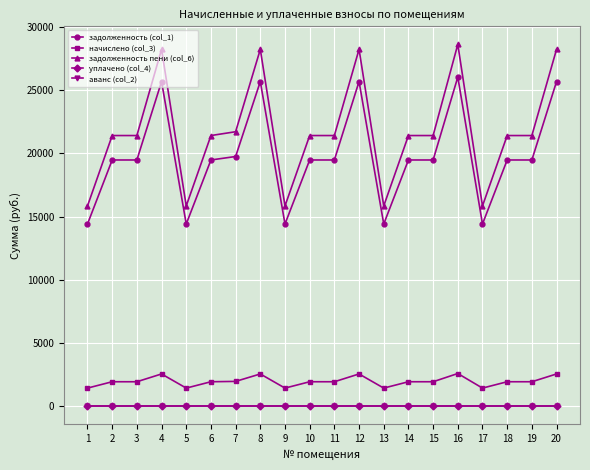

At how many categories does at least one series exceed 19162?

15